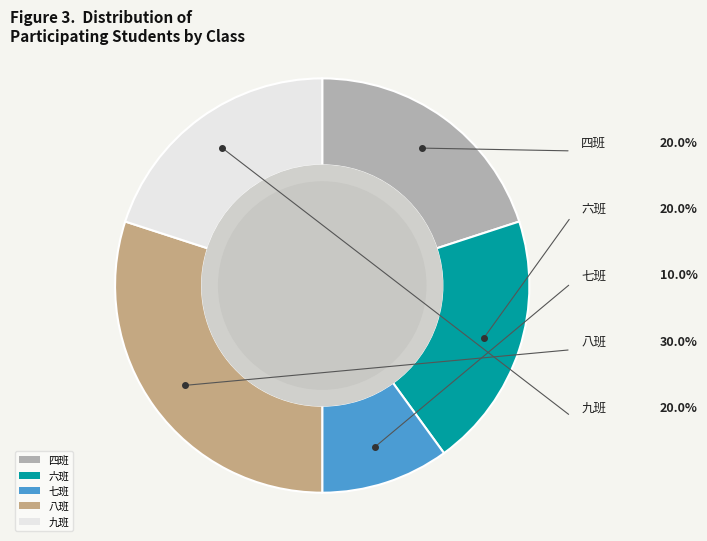

Count the number of slices in the pie.

5